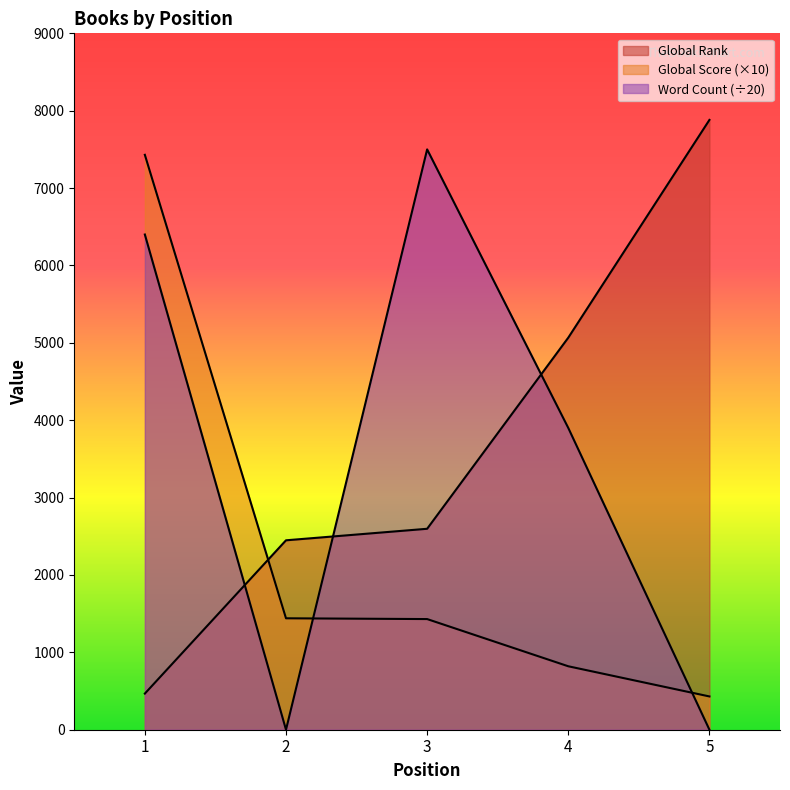

Reading left to right, list all the values displayed in this chart.

Global Rank: 467	2448	2597	5067	7881
Global Score: 7430	1440	1430	820	430
Word Count: 6400	0	7500	3900	0